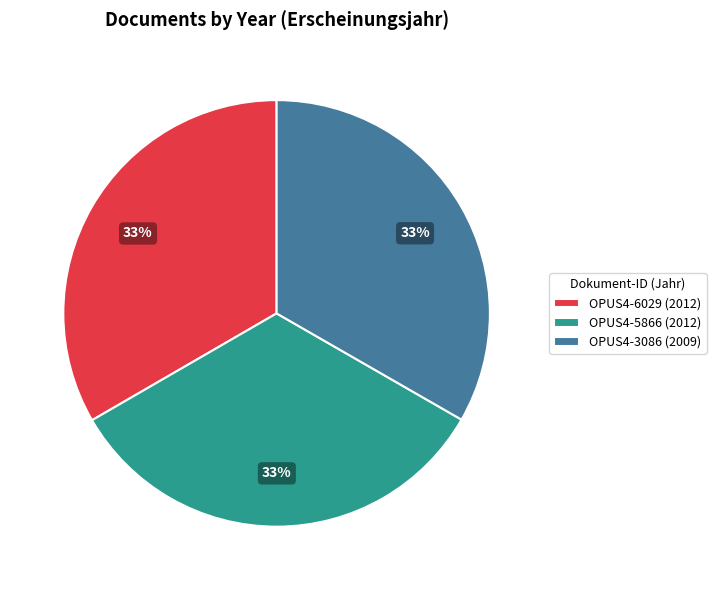

What is the ratio of the value at OPUS4-3086 (2009) to the value at OPUS4-5866 (2012)?

1.0